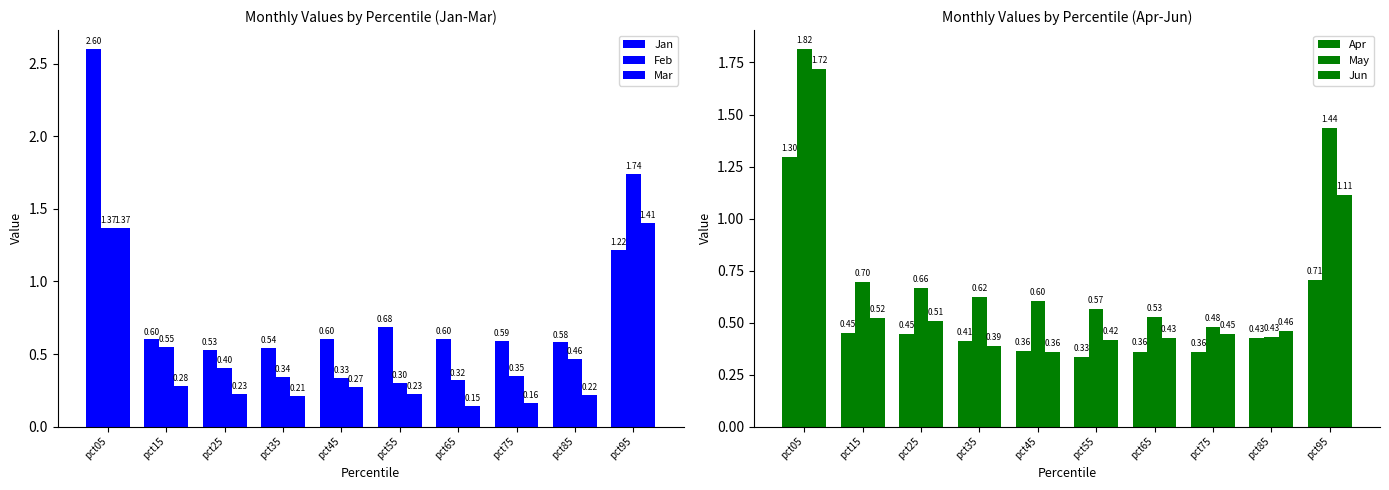

At pct95, list the series in order from largest to smallest.

Feb, May, Mar, Jan, Jun, Apr